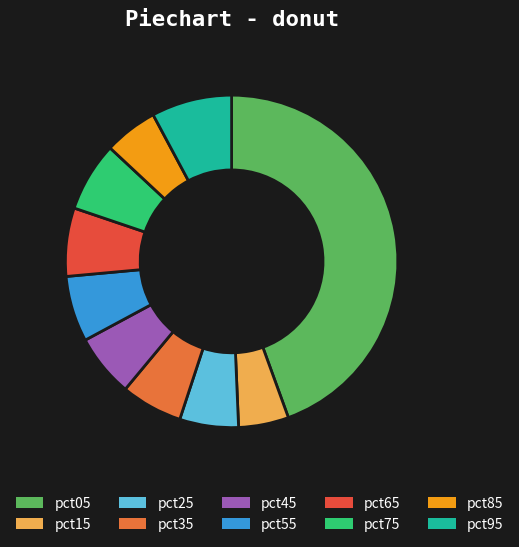

How many segments does this pie chart have?

10